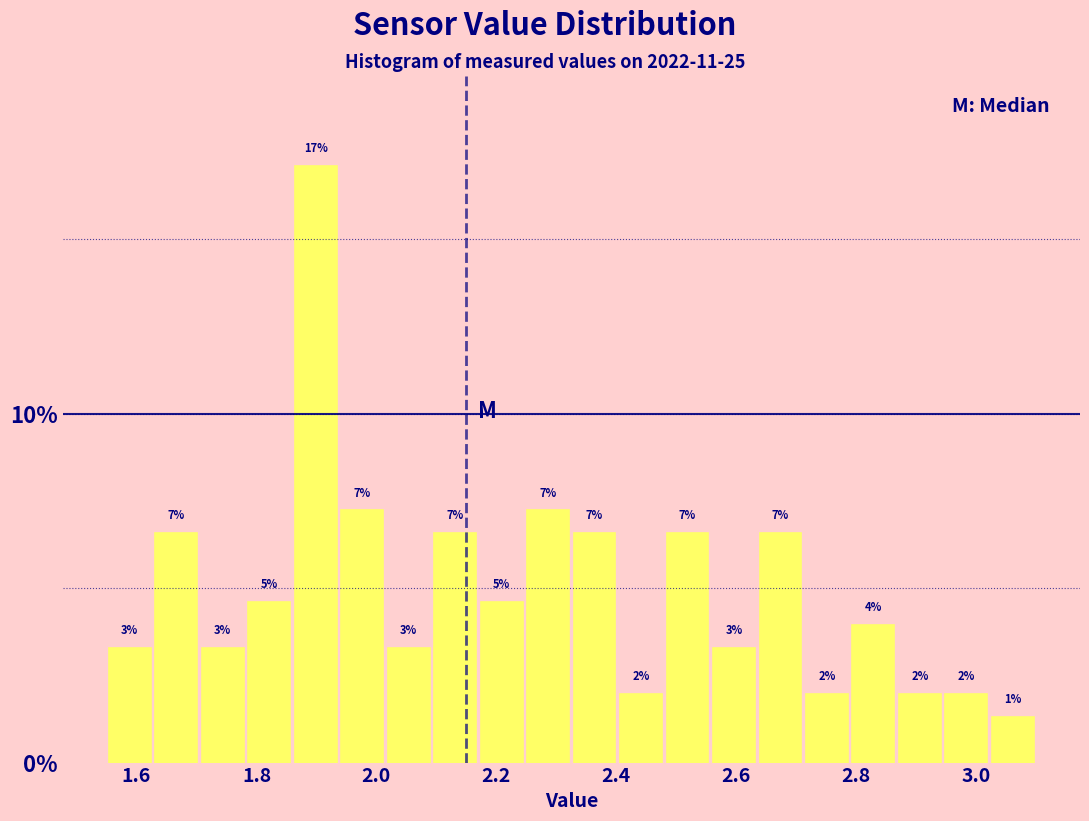

Read against the x-axis, roughly where is the centre of the tallest bar?

1.90